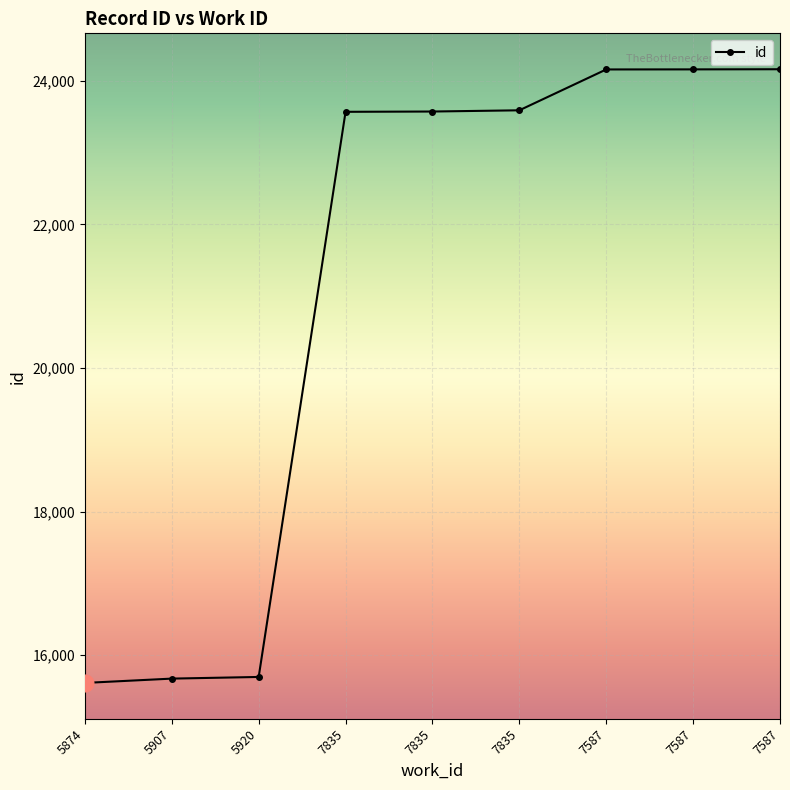

How many data points are less than 23572?

4